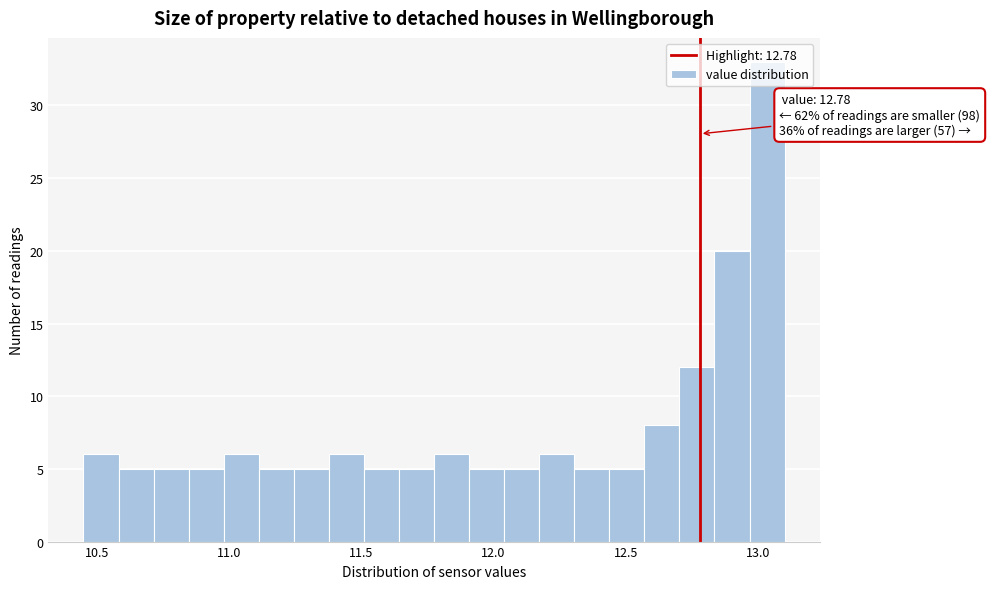

Read against the x-axis, roughly where is the centre of the tallest bar?

13.05